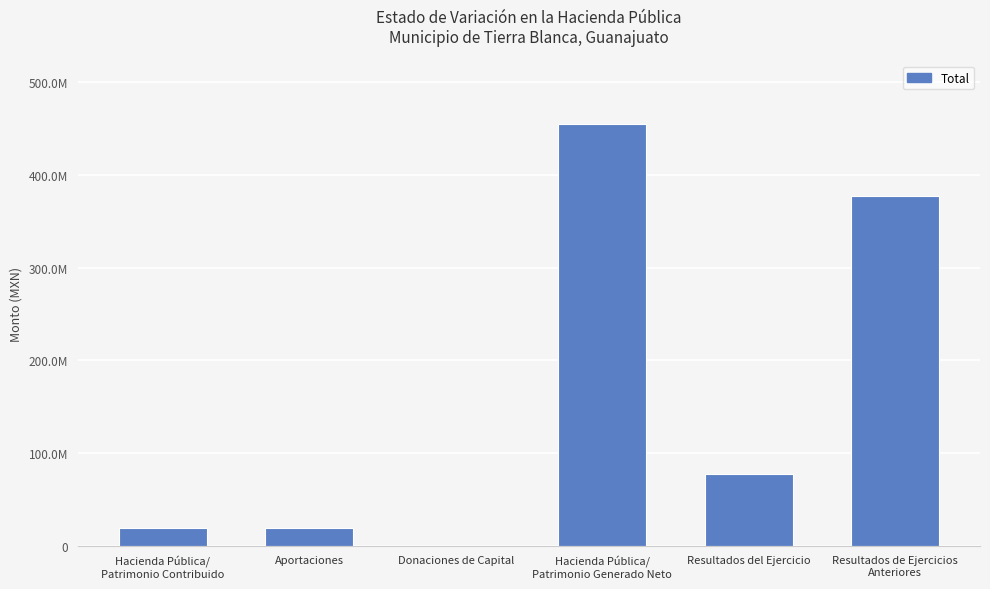

Is it true that the value at Donaciones de Capital is 43664.5?

False